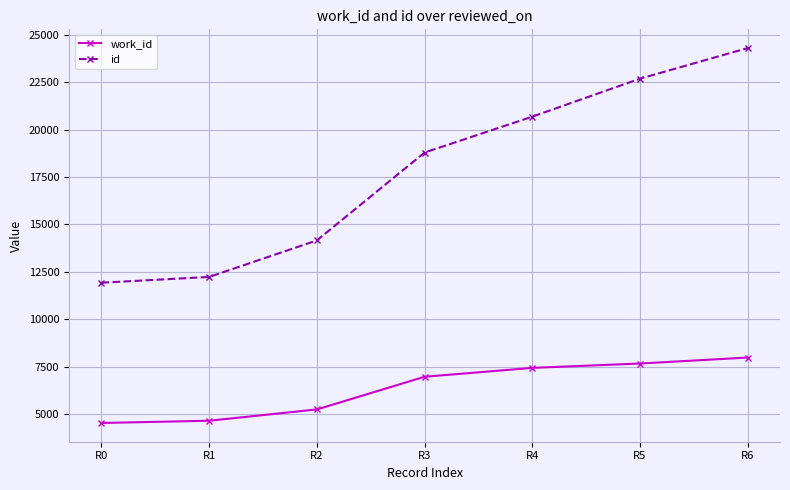

At which label is id closest to 18115?

R3